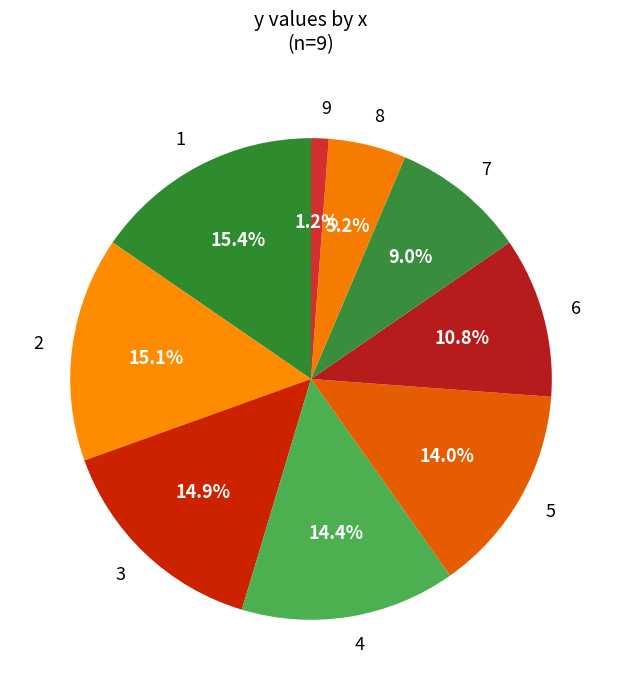

What is the smallest slice in the pie chart?

9